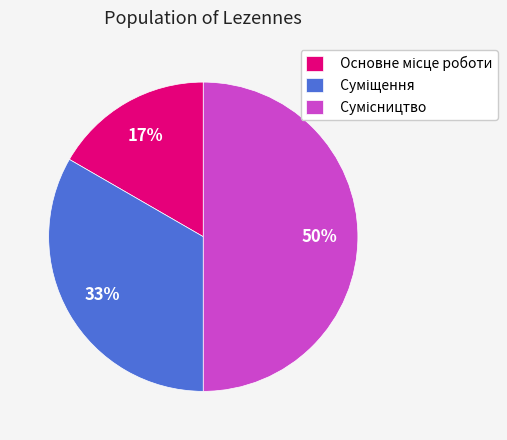

To the nearest percent, what is the difference between the largest and smallest slice percentages?

33%